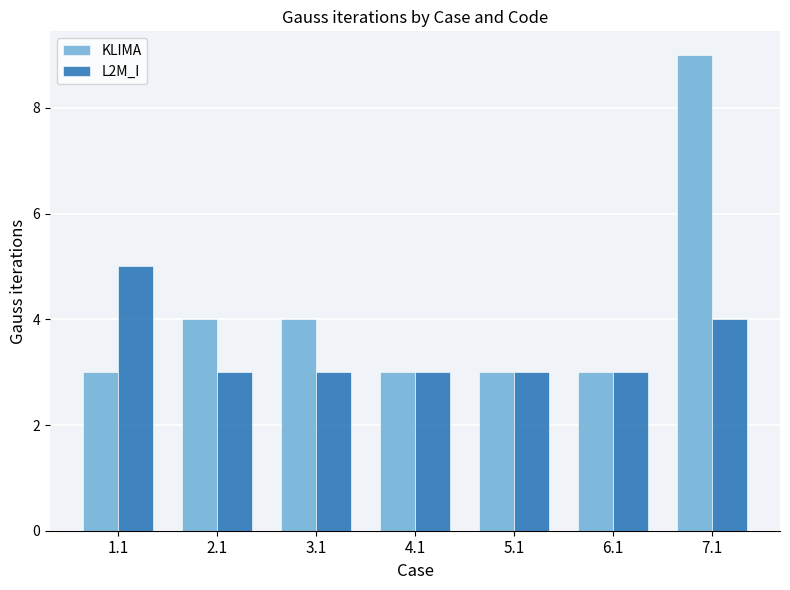

Where is L2M_I nearest to the value 4?

7.1